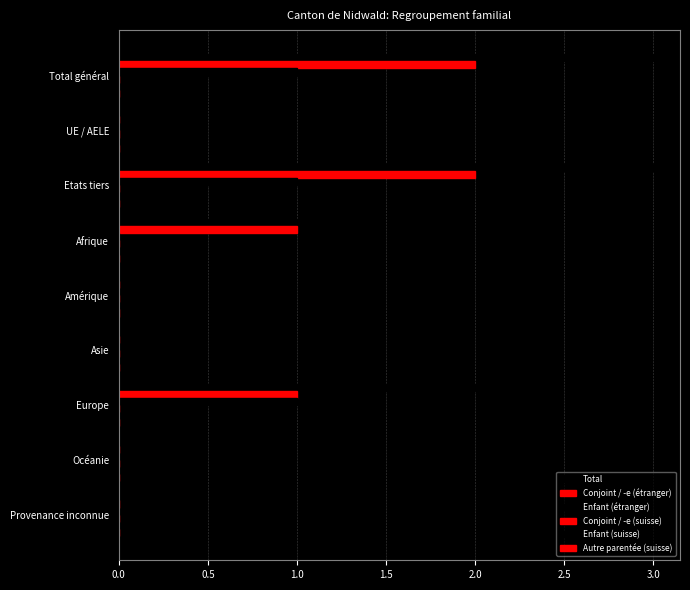

Count the number of data series in this chart.

3